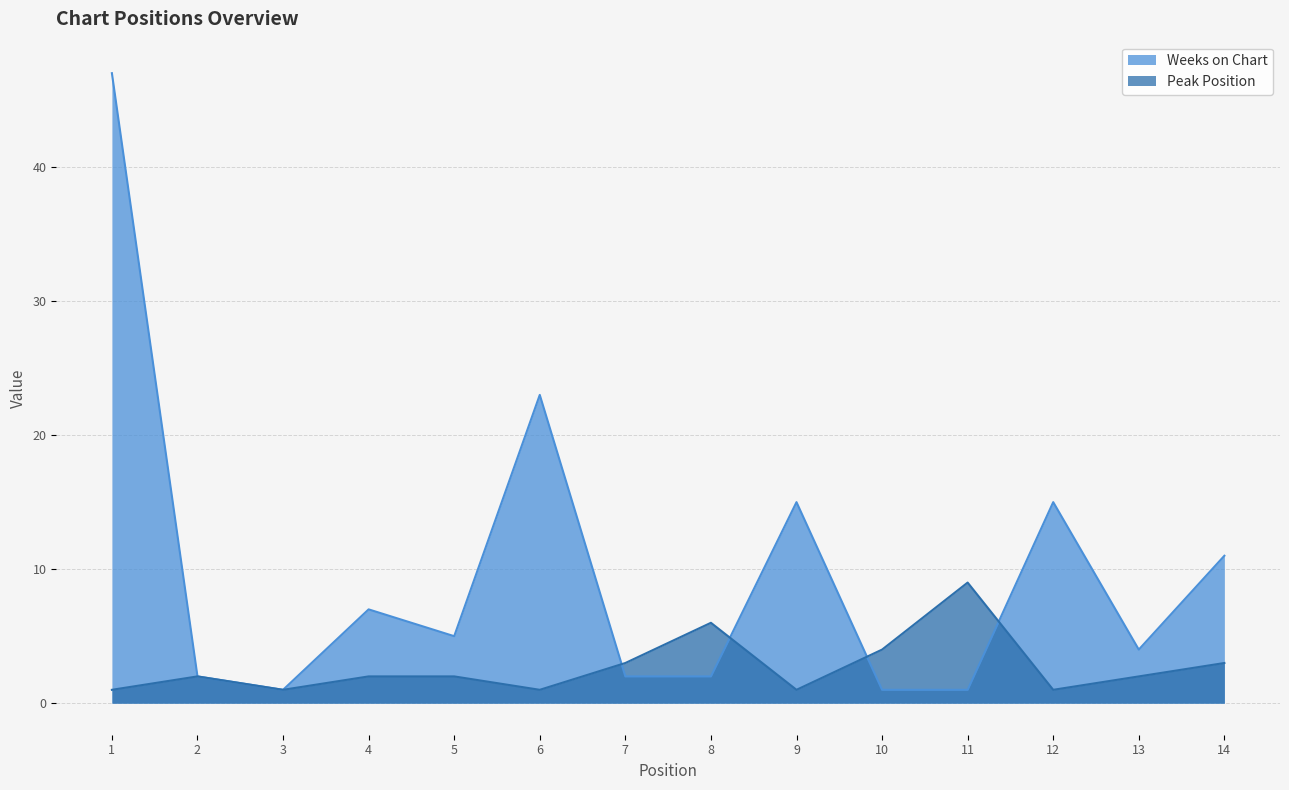

Where does the Weeks on Chart series first go above 5?

1